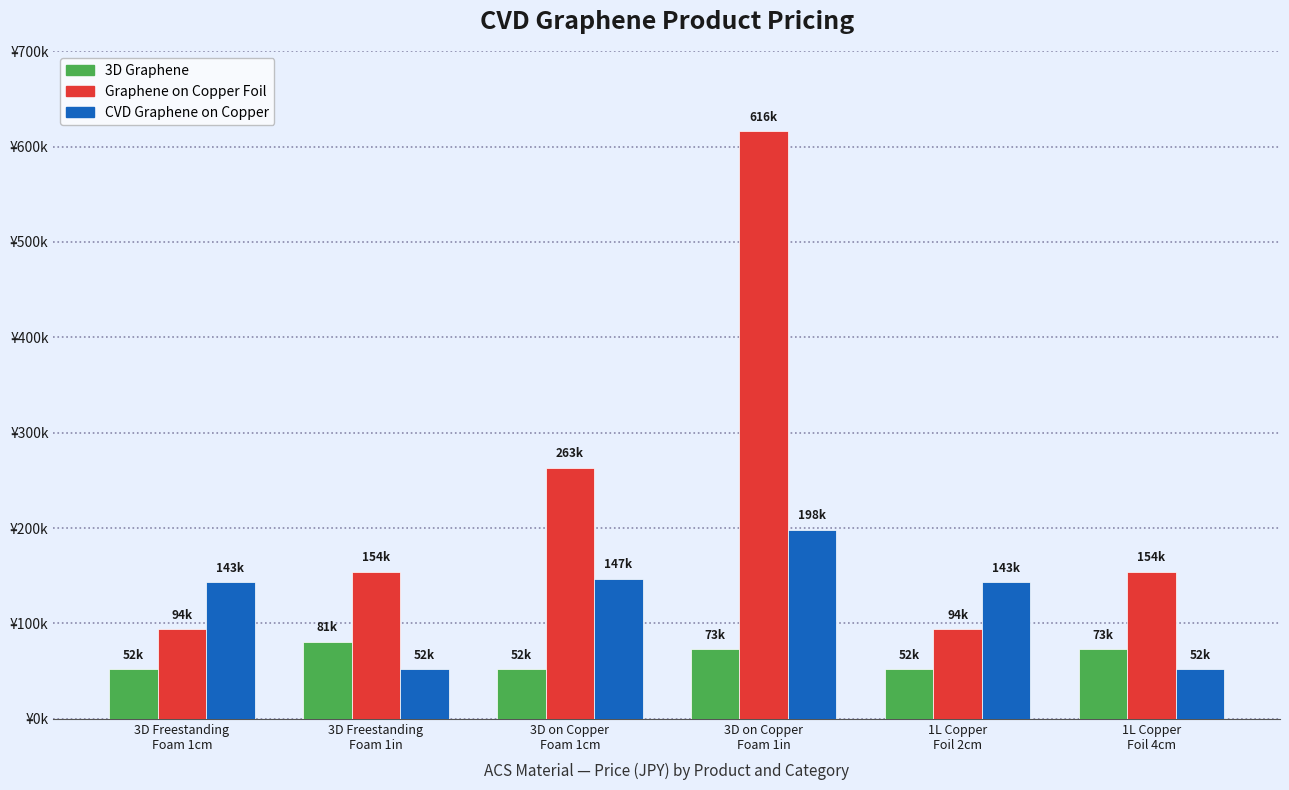

Does the chart contain stacked bars?

No